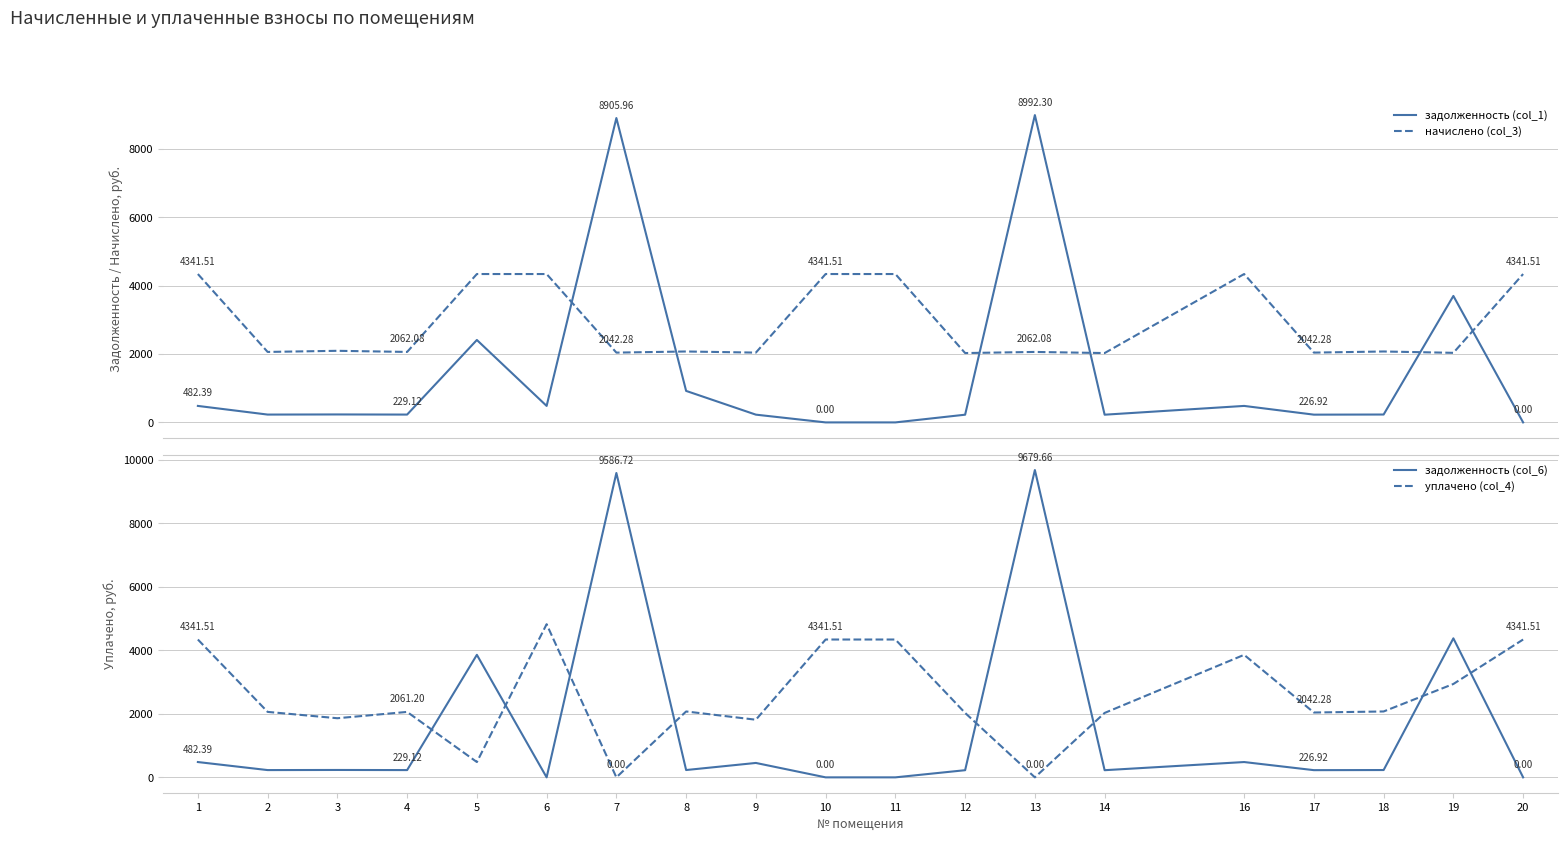

Between which two adjacent categories do уплачено (col_4) and задолженность (col_6) first intersect?

4 and 5